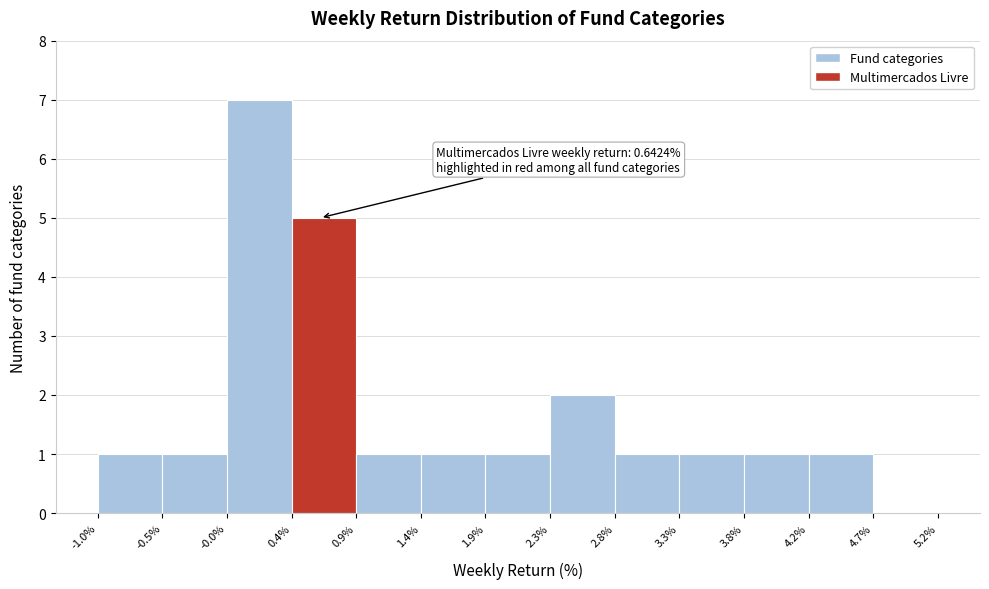

Over which range of the x-axis is the bar tallest?

-0.0% to 0.4%